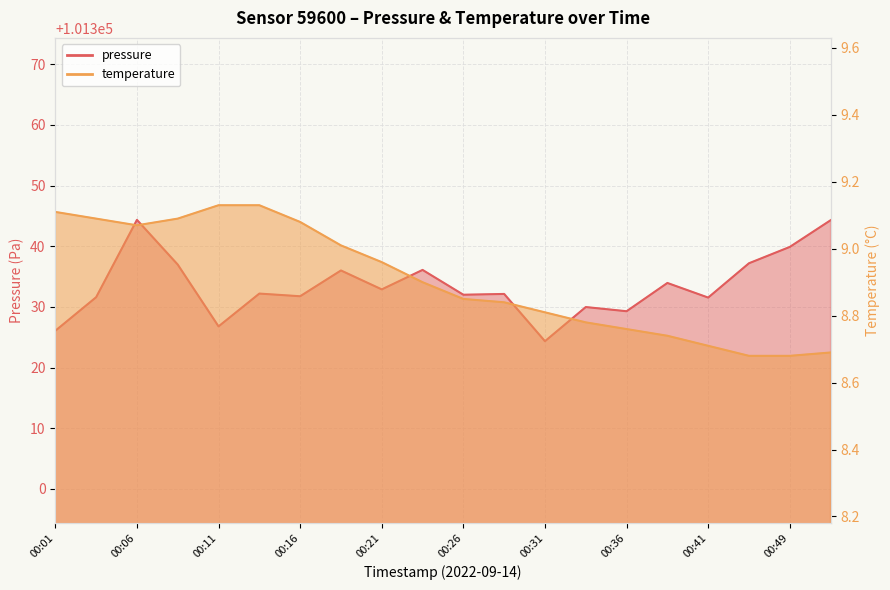

Reading left to right, extract all data points from this chart.

pressure: 00:01=101326.1	00:04=101331.6	00:06=101344.3	00:09=101337.0	00:11=101326.8	00:14=101332.2	00:16=101331.8	00:19=101336.0	00:21=101332.9	00:24=101336.1	00:26=101332.0	00:29=101332.1	00:31=101324.3	00:34=101330.0	00:36=101329.3	00:39=101333.9	00:41=101331.5	00:46=101337.2	00:49=101339.9	00:52=101344.3
temperature: 00:01=9.1	00:04=9.1	00:06=9.1	00:09=9.1	00:11=9.1	00:14=9.1	00:16=9.1	00:19=9.0	00:21=9.0	00:24=8.9	00:26=8.8	00:29=8.8	00:31=8.8	00:34=8.8	00:36=8.8	00:39=8.7	00:41=8.7	00:46=8.7	00:49=8.7	00:52=8.7